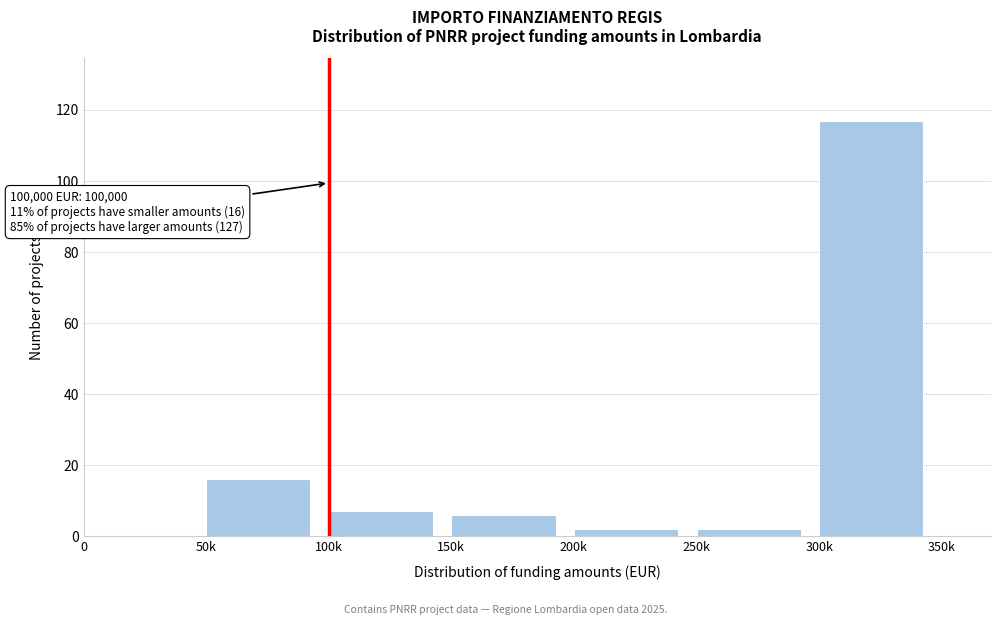

Reading left to right, transcribe all the data shown in this chart.

0=0	50k=16	100k=7	150k=6	200k=2	250k=2	300k=117